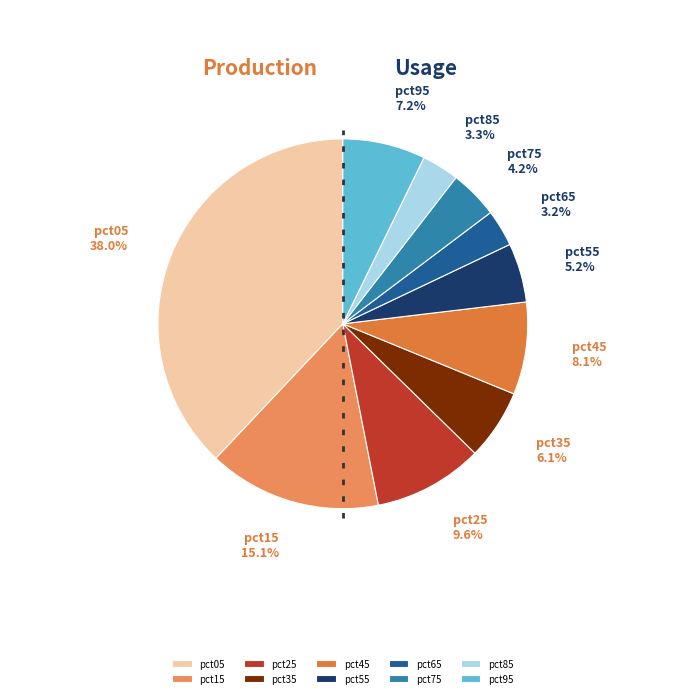

How many segments does this pie chart have?

10